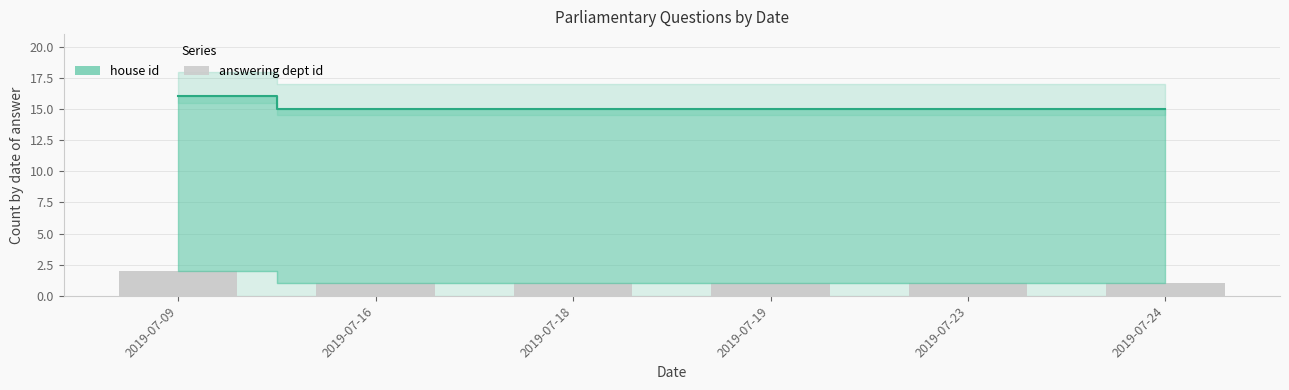

List the labels in order of value, largest first.

2019-07-09, 2019-07-16, 2019-07-18, 2019-07-19, 2019-07-23, 2019-07-24